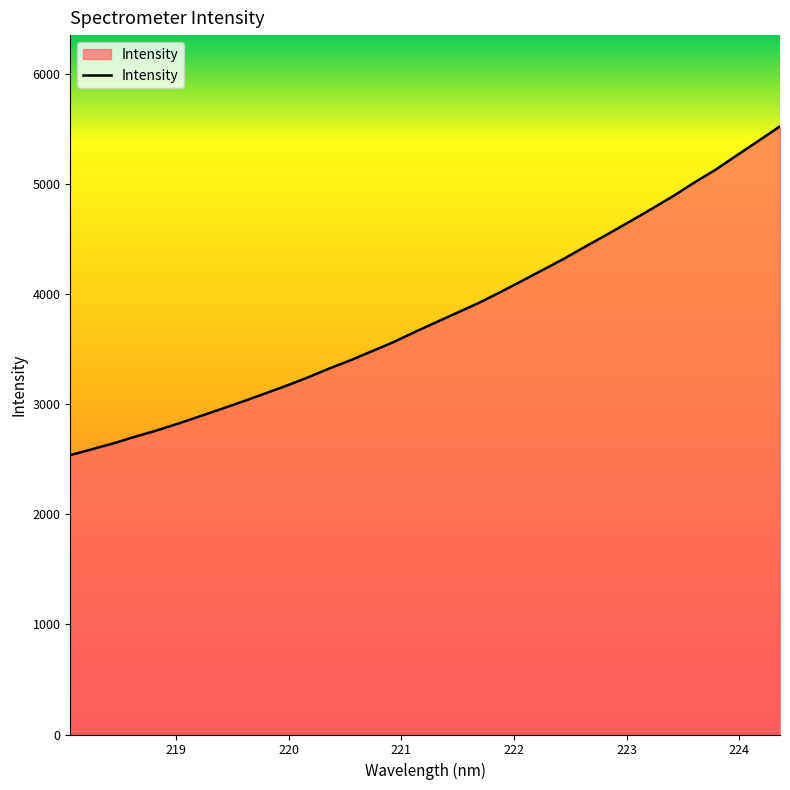

How many lines are shown in the chart?

1